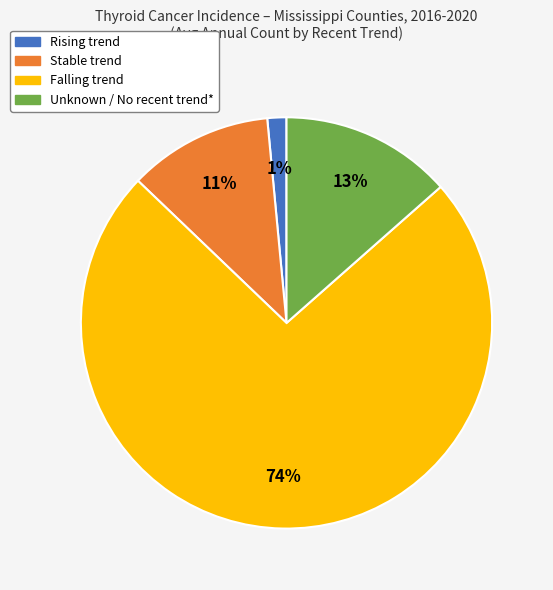

To the nearest percent, what is the average slice percentage?

25%